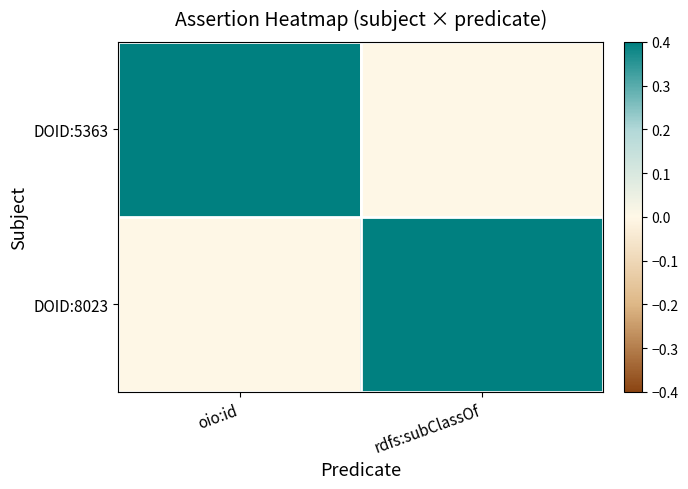

Reading right to left, extract all data points from this chart.

DOID:5363: rdfs:subClassOf=0	oio:id=1
DOID:8023: rdfs:subClassOf=1	oio:id=0